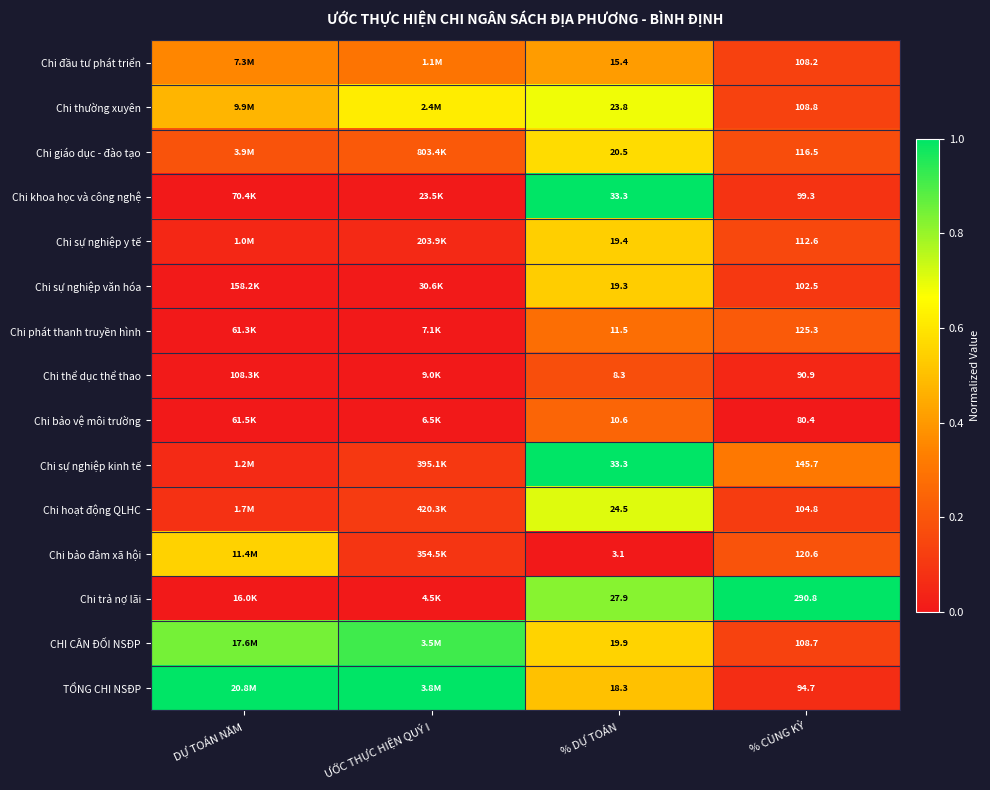

What is the total value across all series at % CÙNG KỲ?

1809.8